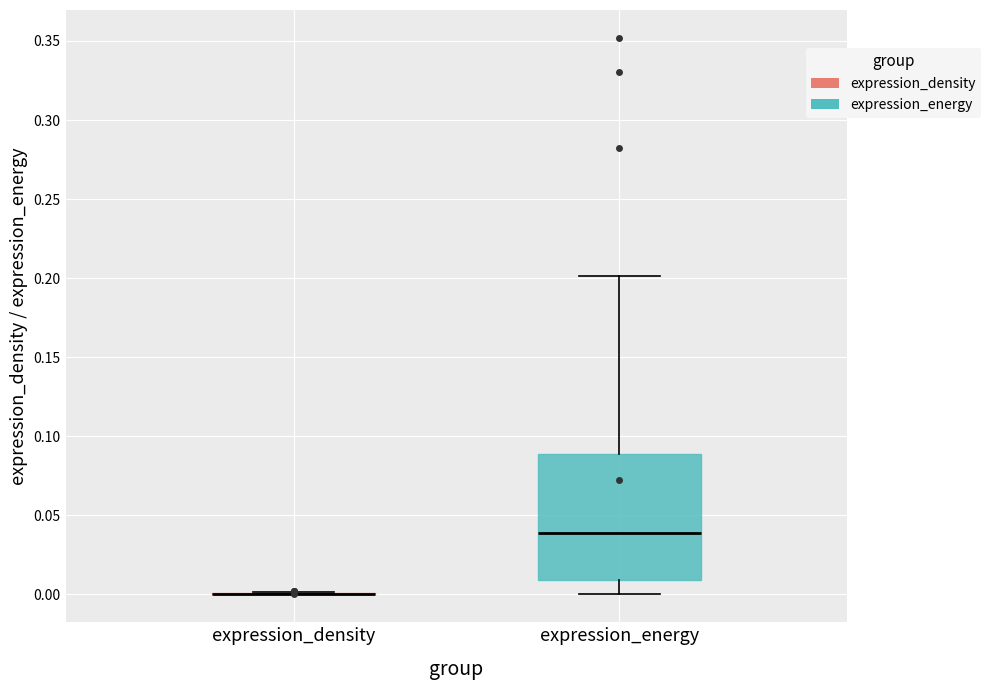

Which box is the tallest, from its lower edge to its upper edge?

expression_energy